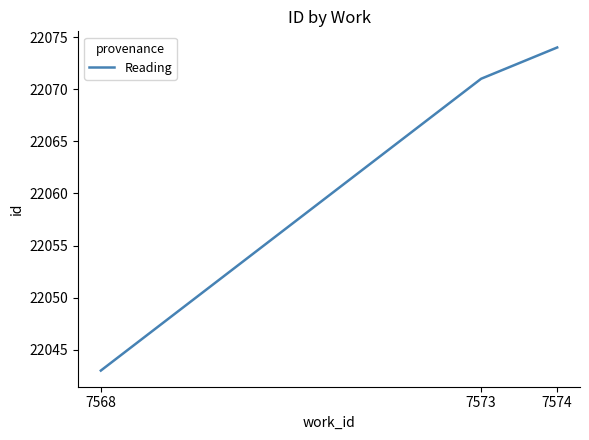

What is the sum of the values at 7573 and 7568?

44114